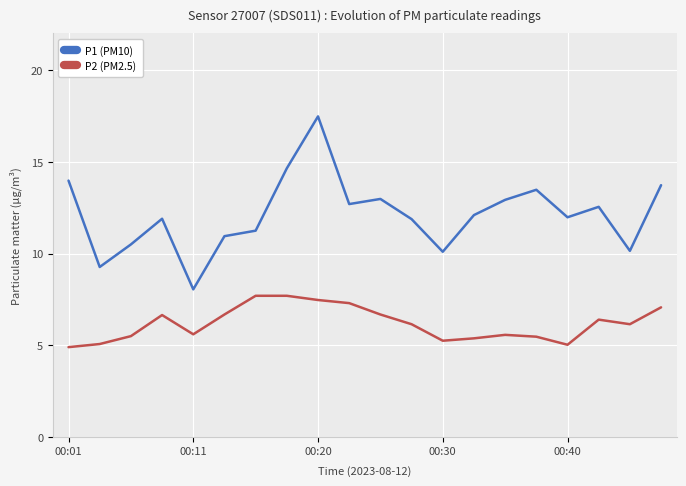

What is the difference between the maximum and second lowest values in the P1 (PM10) series?

8.2